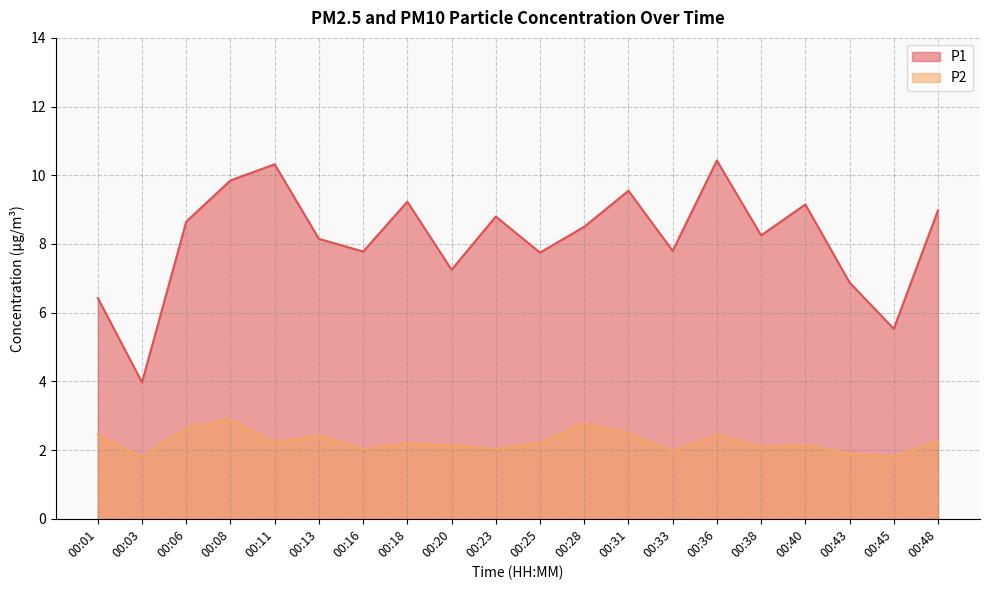

Is it true that P2 equals 3.8 at 00:25?

False